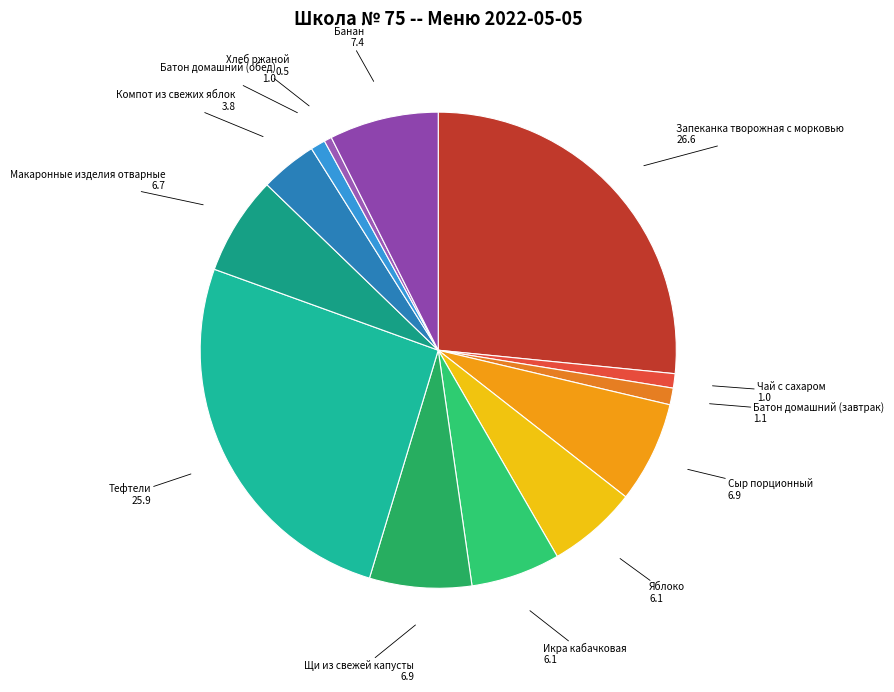

Does any single category account for the majority?

No